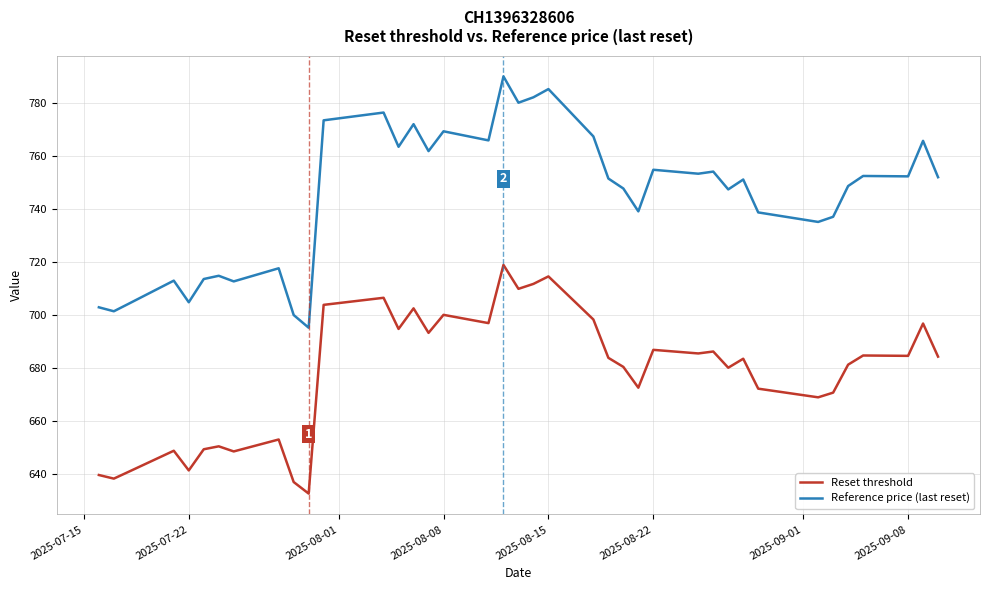

Rank the series by their maximum value, from highest to lowest.

Reference price (last reset), Reset threshold